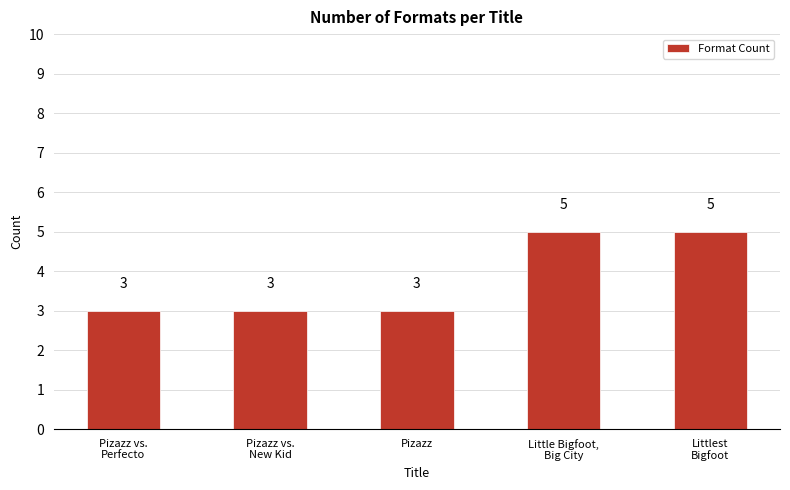

What is the label of the 1st bar from the right?

Littlest
Bigfoot